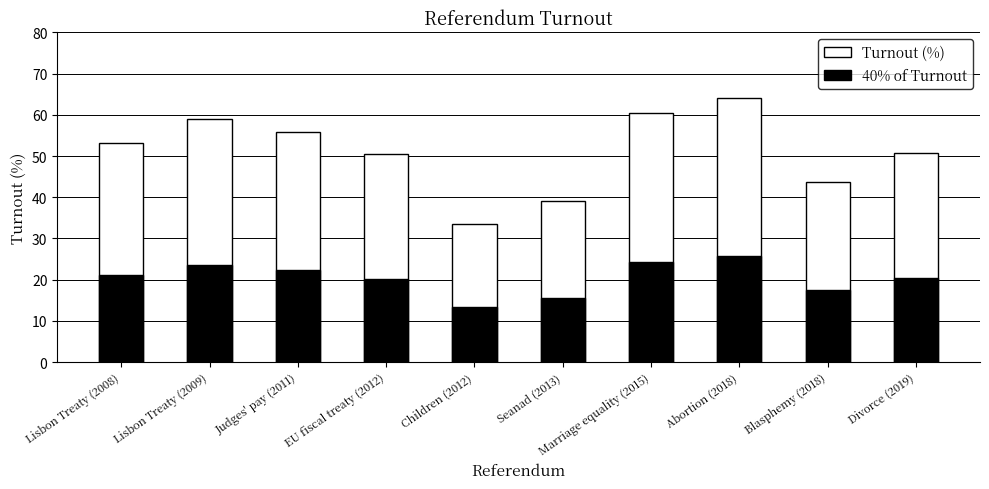

Reading left to right, transcribe all the data shown in this chart.

Lisbon Treaty (2008)=53.1	Lisbon Treaty (2009)=59.0	Judges' pay (2011)=56.0	EU fiscal treaty (2012)=50.6	Children (2012)=33.5	Seanad (2013)=39.2	Marriage equality (2015)=60.5	Abortion (2018)=64.1	Blasphemy (2018)=43.8	Divorce (2019)=50.8